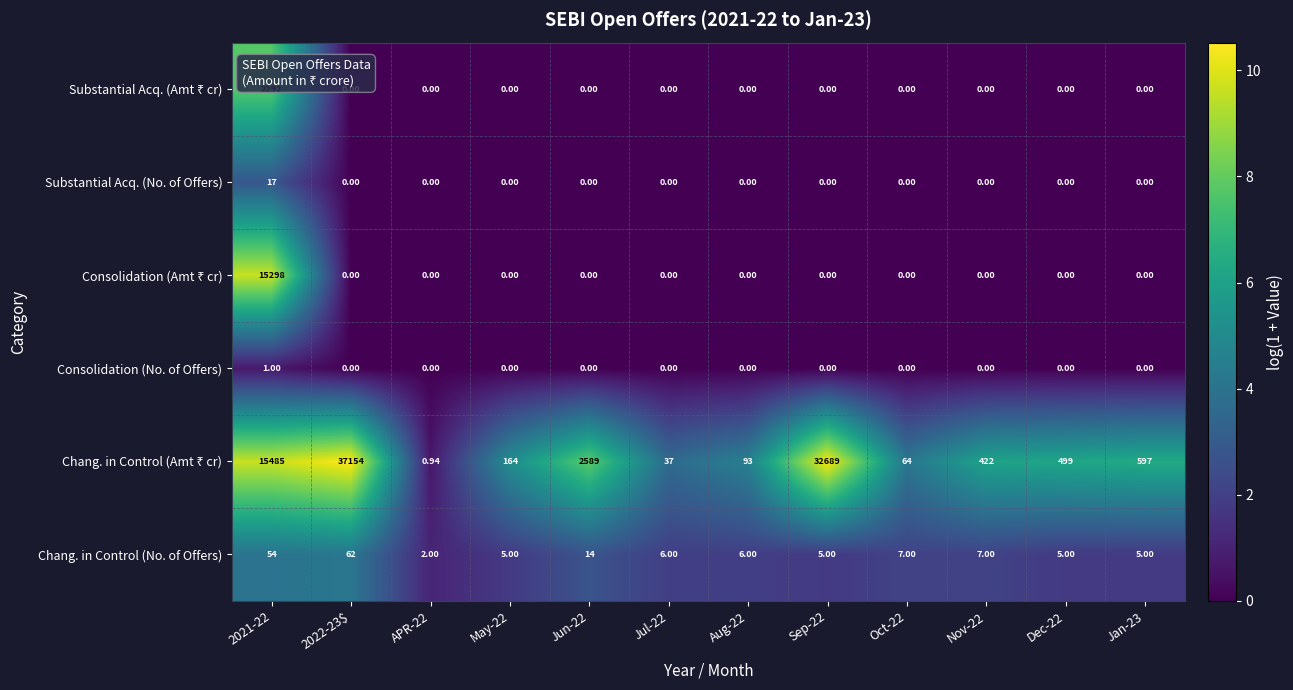

At May-22, list the series in order from smallest to largest.

Consolidation (No. of Offers), Consolidation (Amt ₹ cr), Substantial Acq. (No. of Offers), Substantial Acq. (Amt ₹ cr), Chang. in Control (No. of Offers), Chang. in Control (Amt ₹ cr)